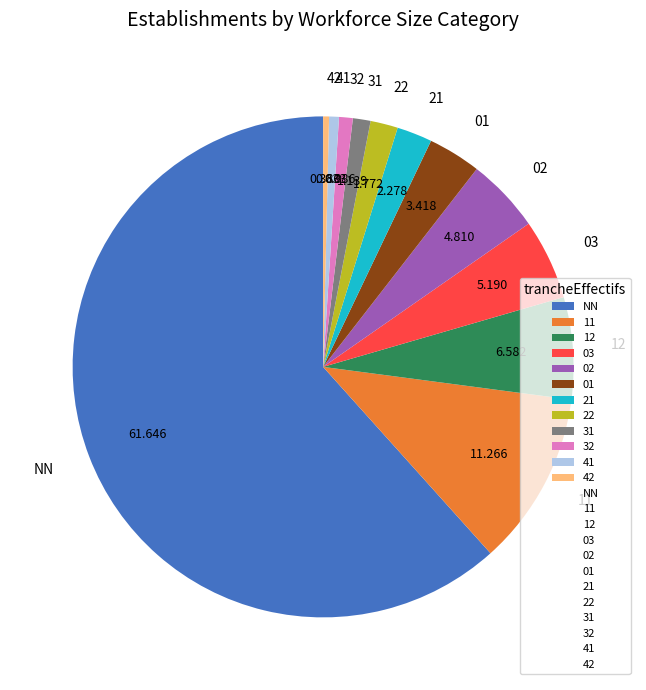

Is the sum of 12 and 22 greater than half?

No